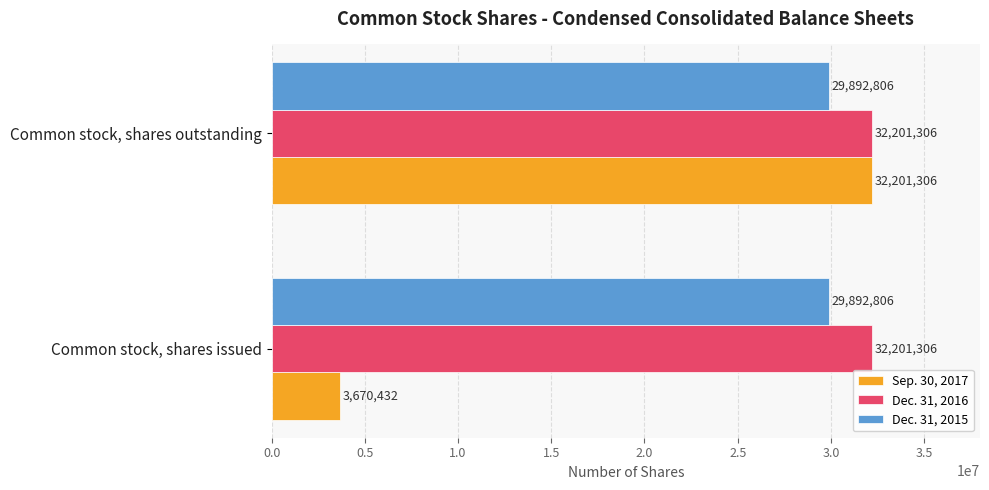

Is it true that Dec. 31, 2016 equals 16649189 at Common stock, shares issued?

False